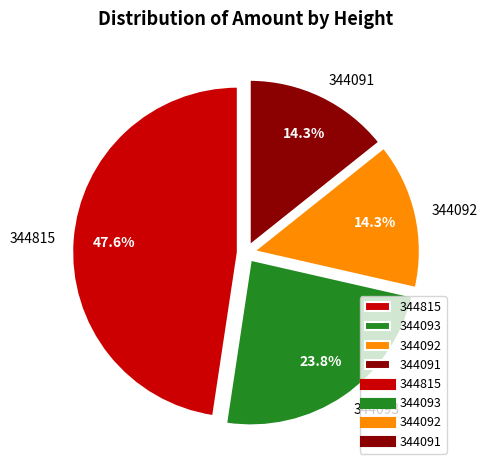

Between 344091 and 344093, which is larger?

344093